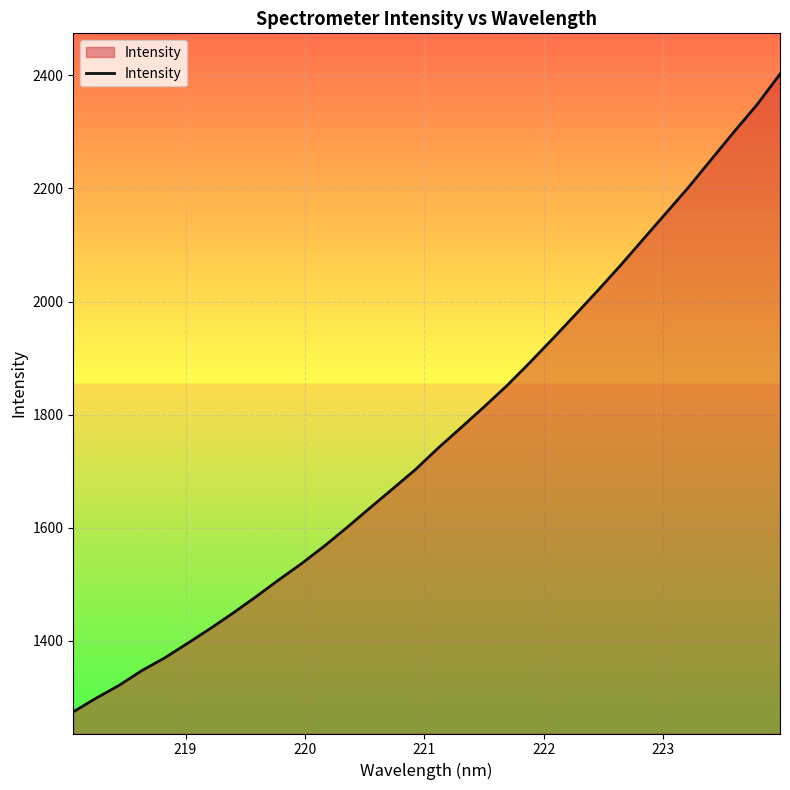

What is the difference between the maximum and minimum values?

1127.5